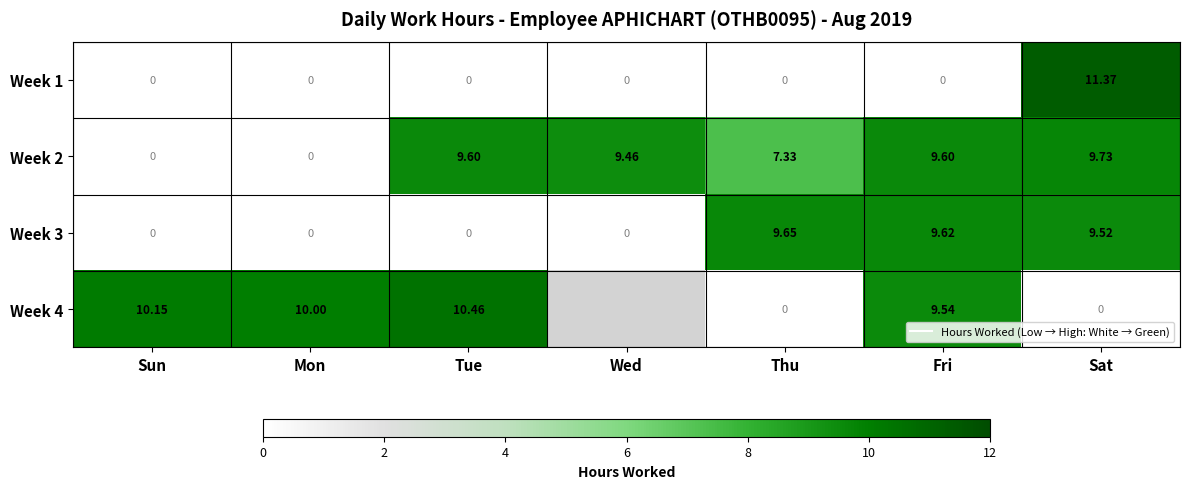

What is the difference between the maximum and minimum values in the Week 1 series?

11.4